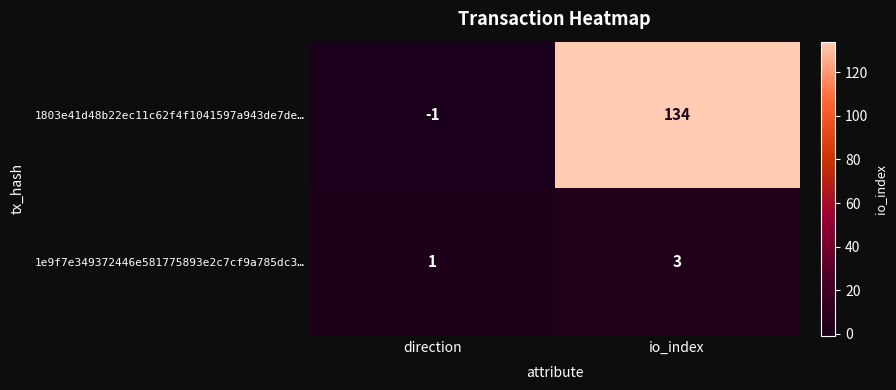

Rank the series by their average value, from lowest to highest.

1e9f7e349372446e581775893e2c7cf9a785dc3…, 1803e41d48b22ec11c62f4f1041597a943de7de…